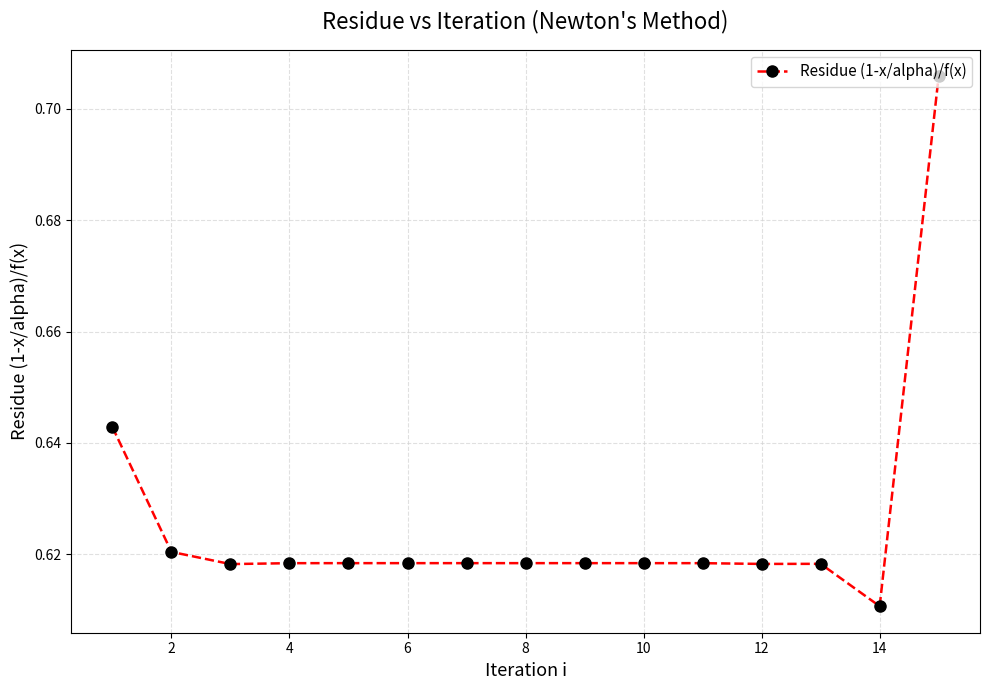

How many values are between 0 and 1?

15